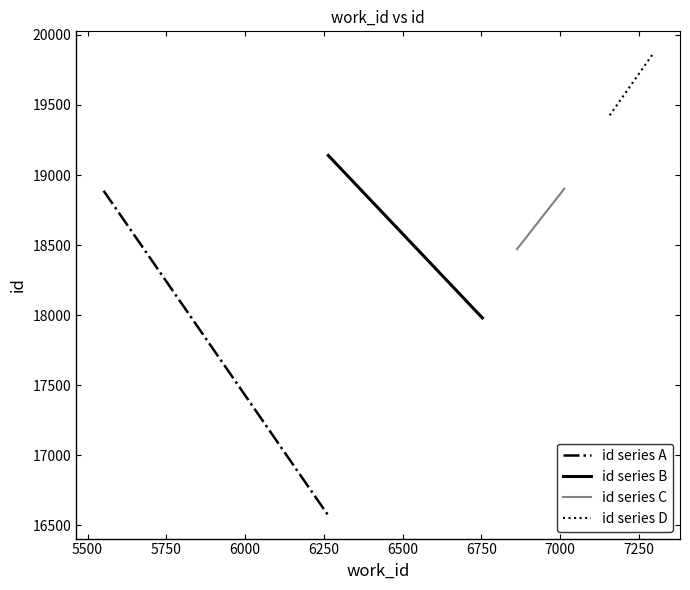

What is the difference between the maximum and minimum values in the id series D series?

435